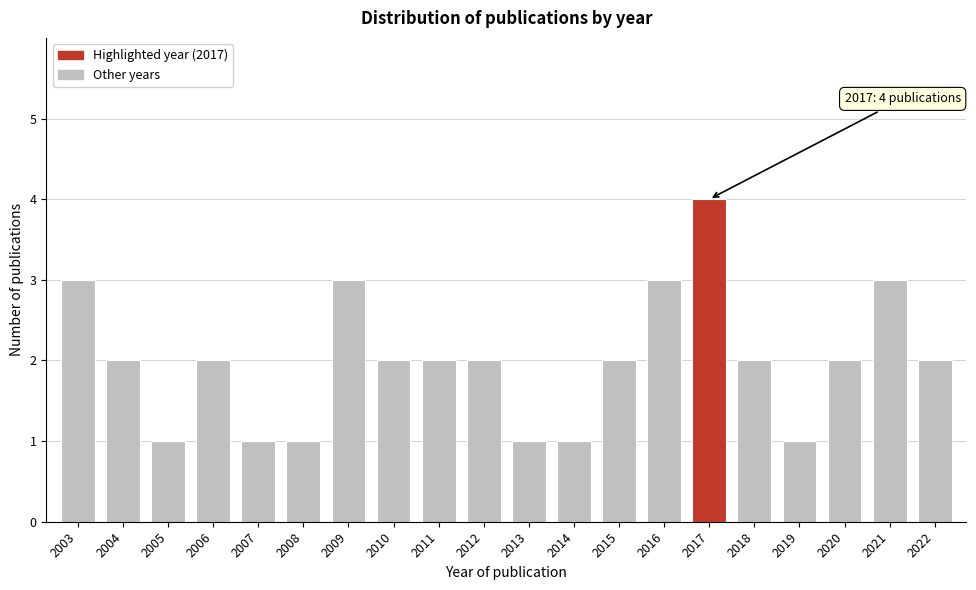

Reading left to right, what are all the values shown in this chart?

3	2	1	2	1	1	3	2	2	2	1	1	2	3	4	2	1	2	3	2